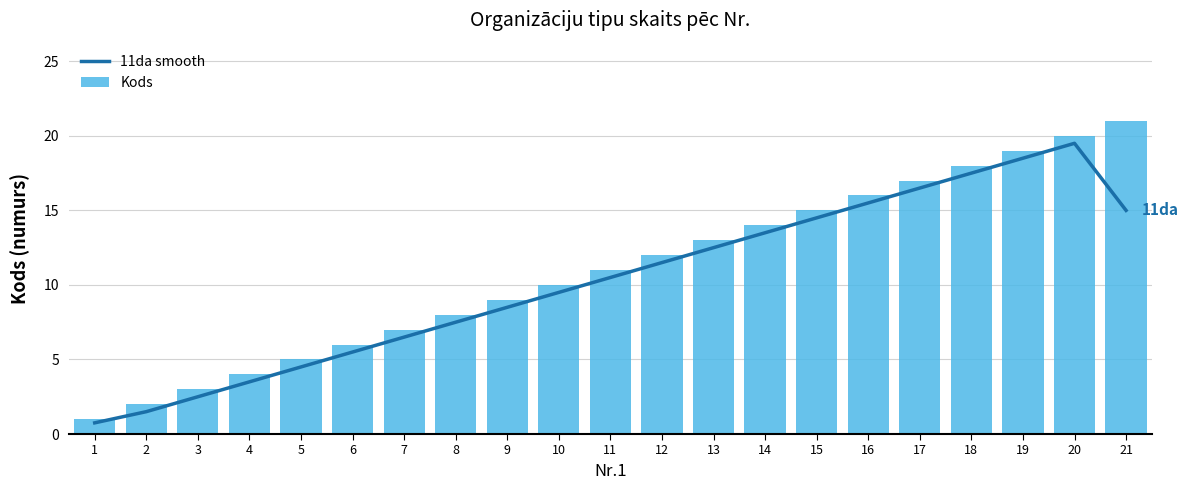

Between 4 and 21, which series saw the biggest shift?

Kods